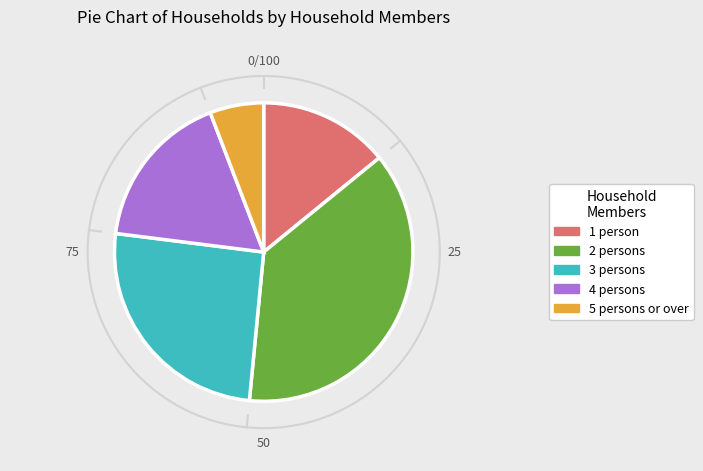

How many segments does this pie chart have?

5